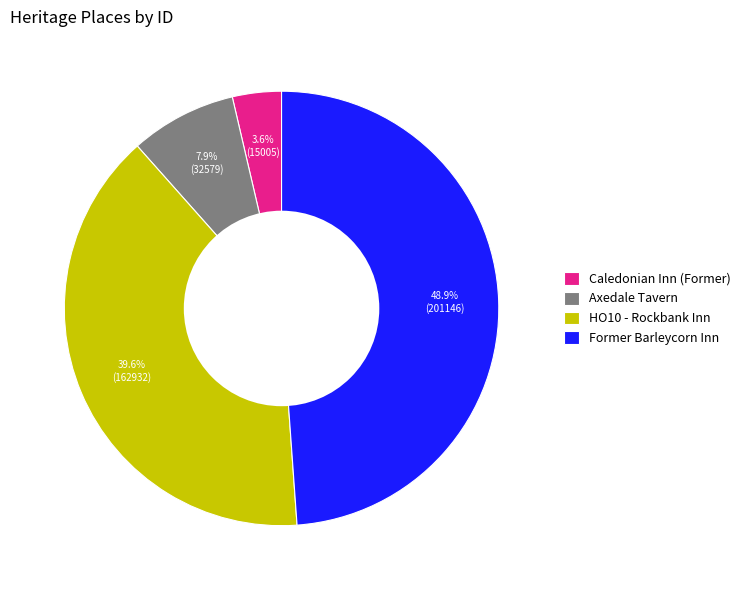

Does Former Barleycorn Inn account for over 50% of the chart?

No